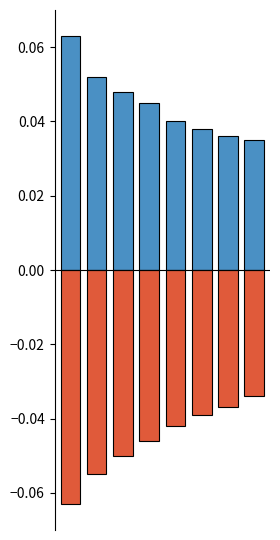

Rank the series at 7 from highest to lowest value.

Positive, Negative